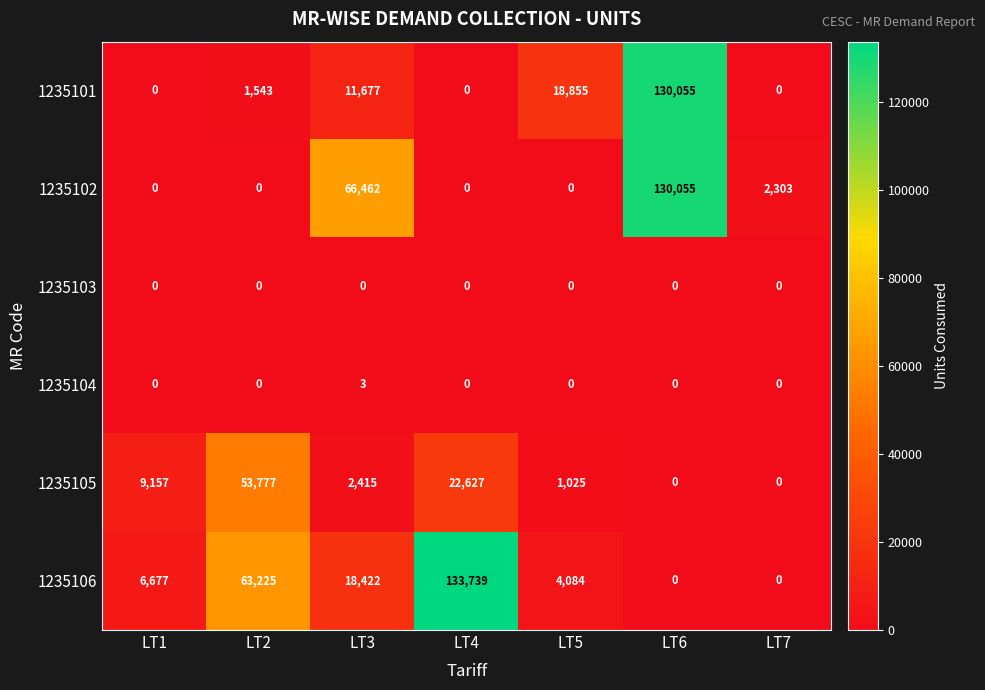

How many distinct data groups are displayed?

6